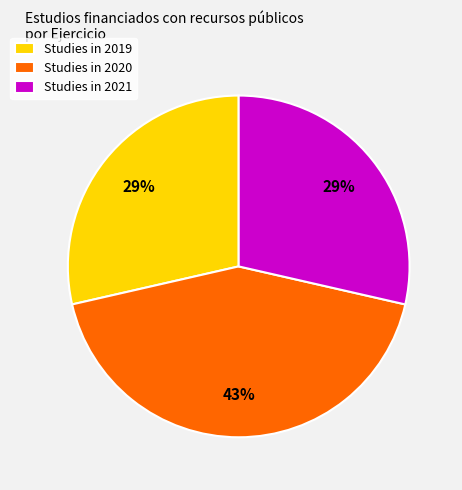

Does any single category account for the majority?

No